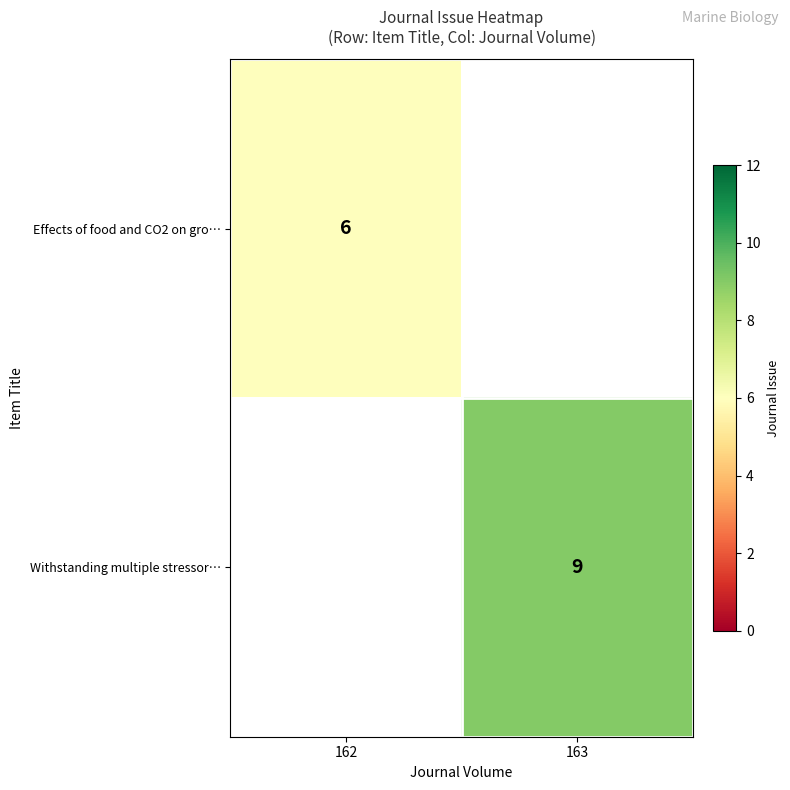

True or false: Withstanding multiple stressor… has a value of 9 at 163.

True